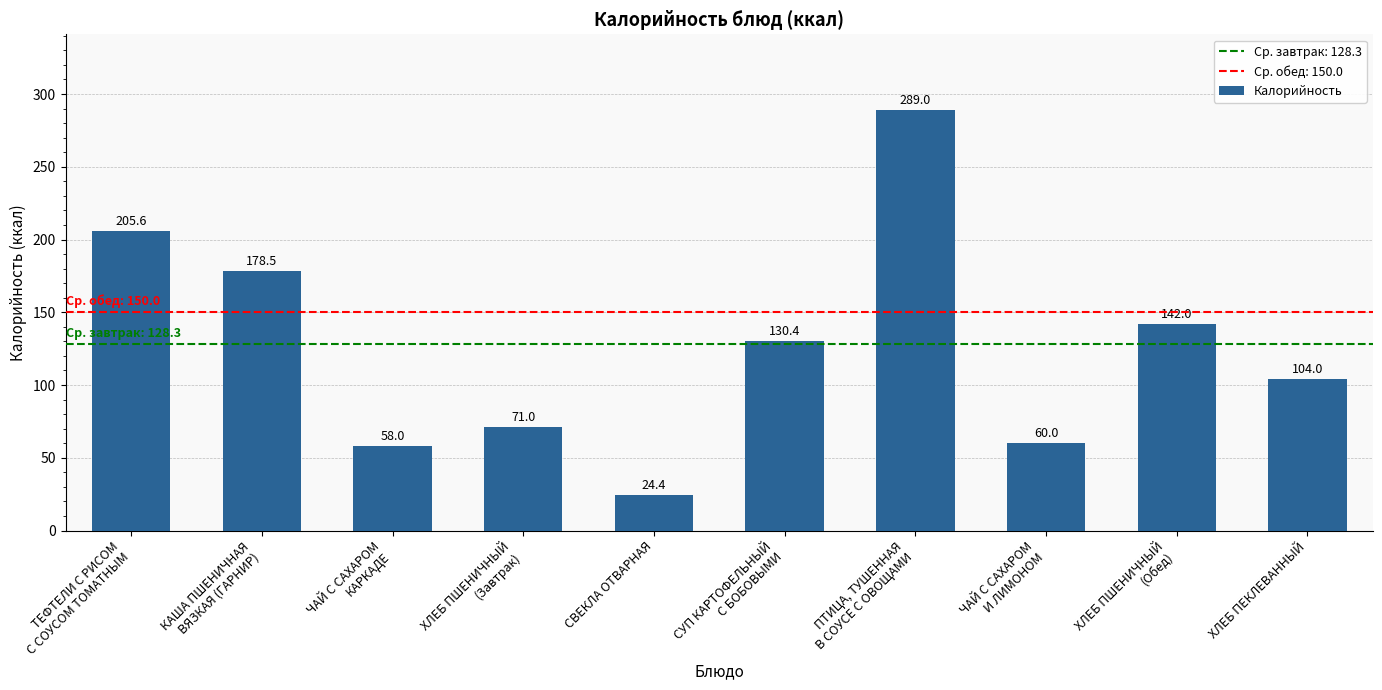

Between ХЛЕБ ПЕКЛЕВАННЫЙ and ХЛЕБ ПШЕНИЧНЫЙ
(Обед), which is larger?

ХЛЕБ ПШЕНИЧНЫЙ
(Обед)